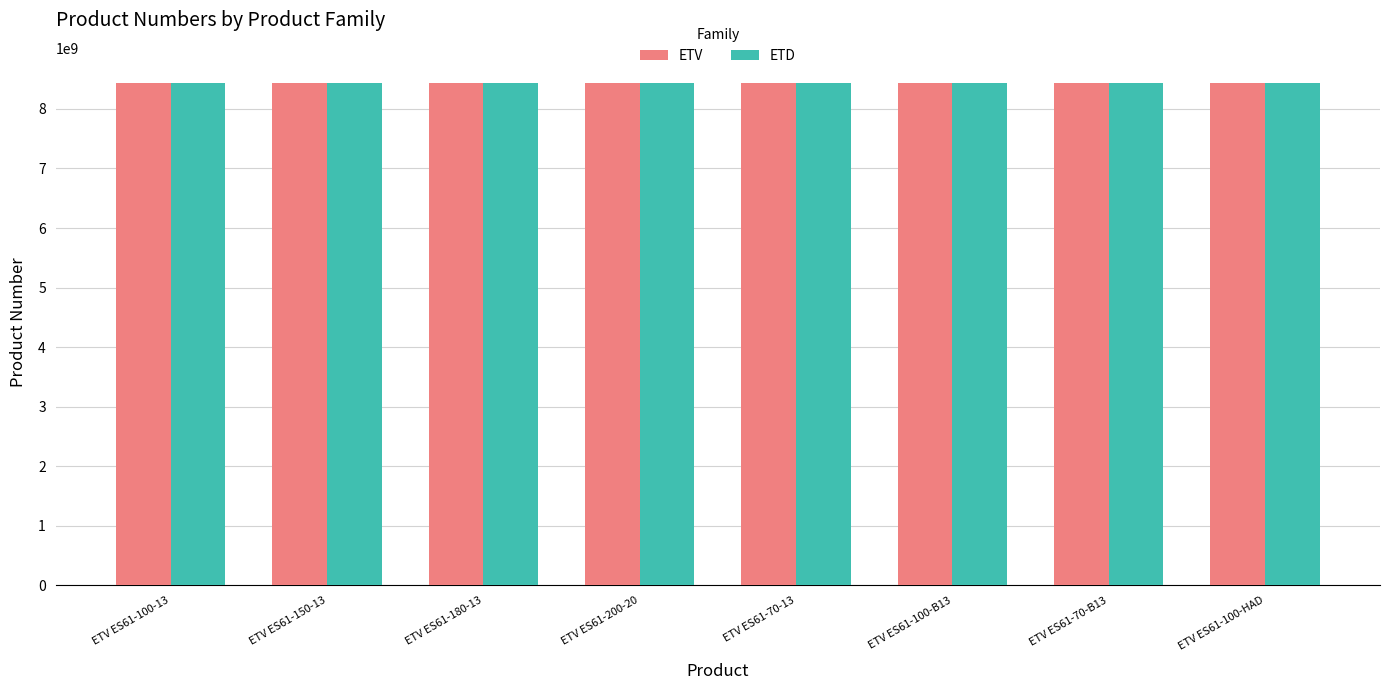

What is the smallest value displayed?

8436016010